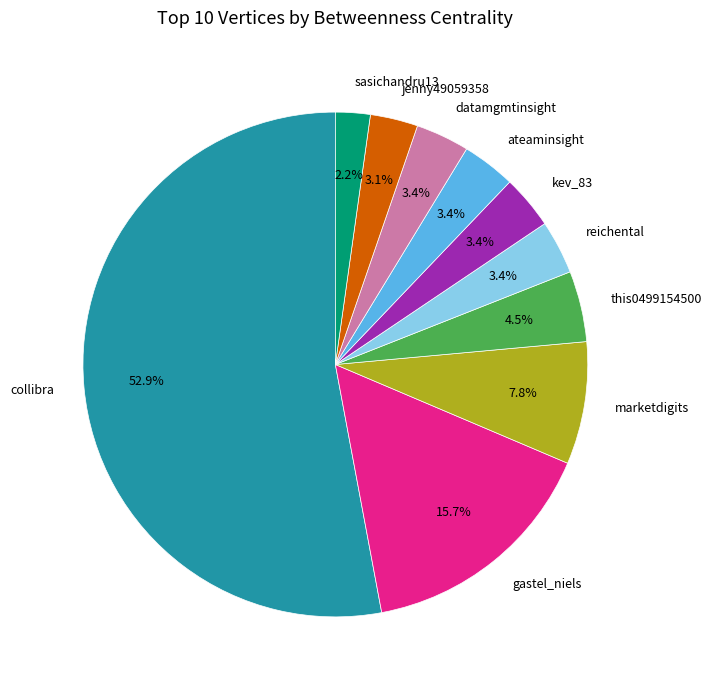

Which category accounts for the majority?

collibra